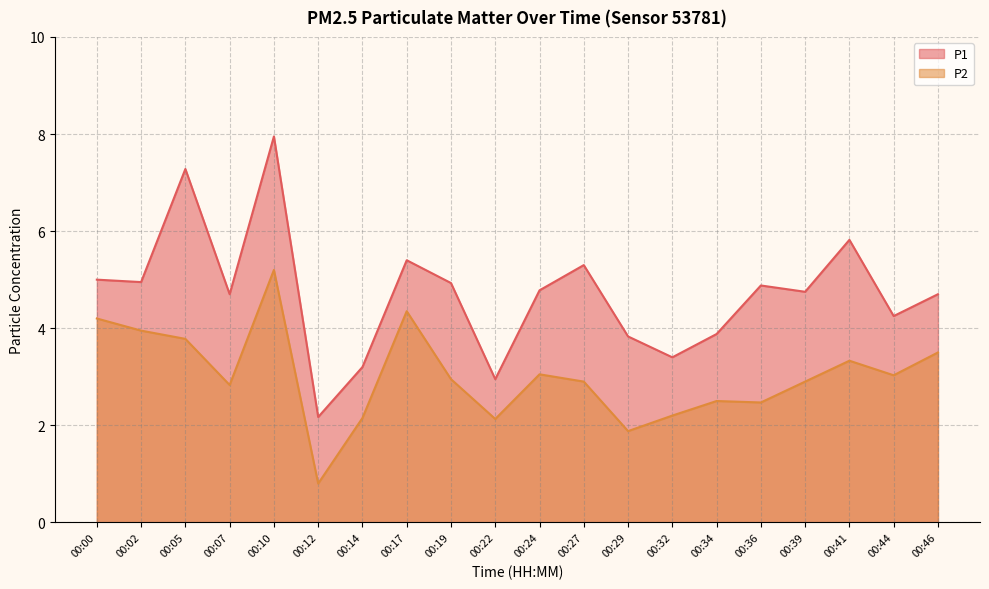

Where is the first local minimum for P2?

00:07